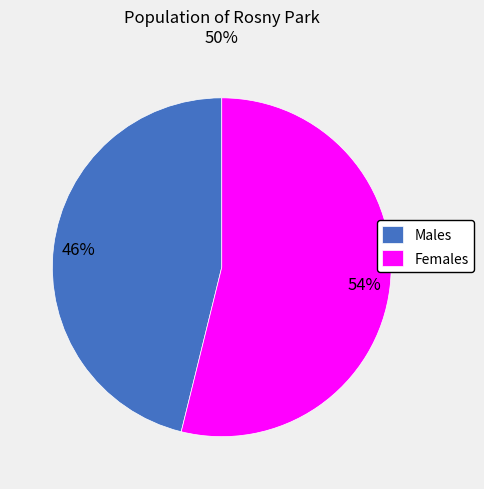

How many slices are in this pie chart?

2